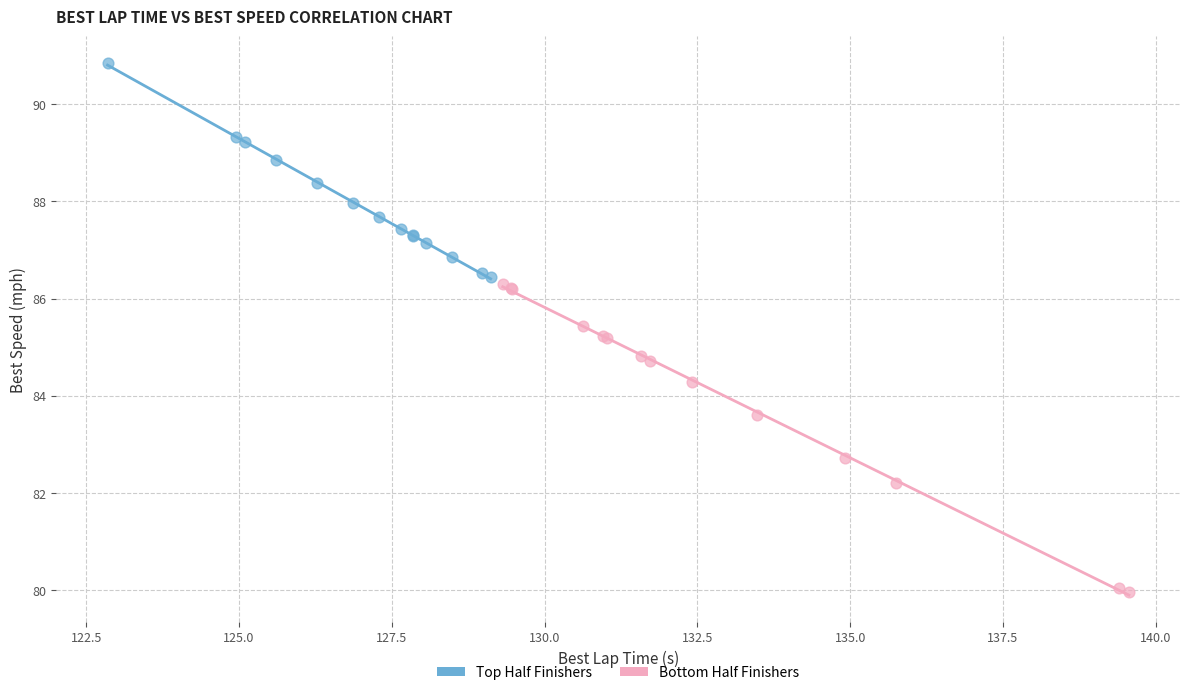

Which series has the widest spread of Y values?

Bottom Half Finishers